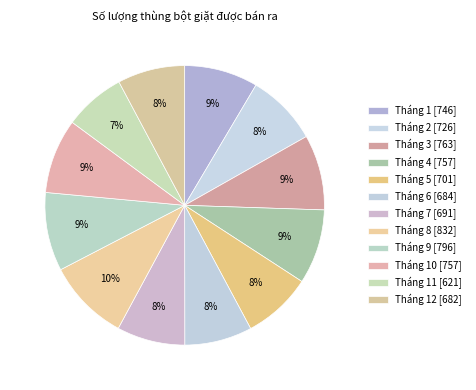

Does any single category account for the majority?

No